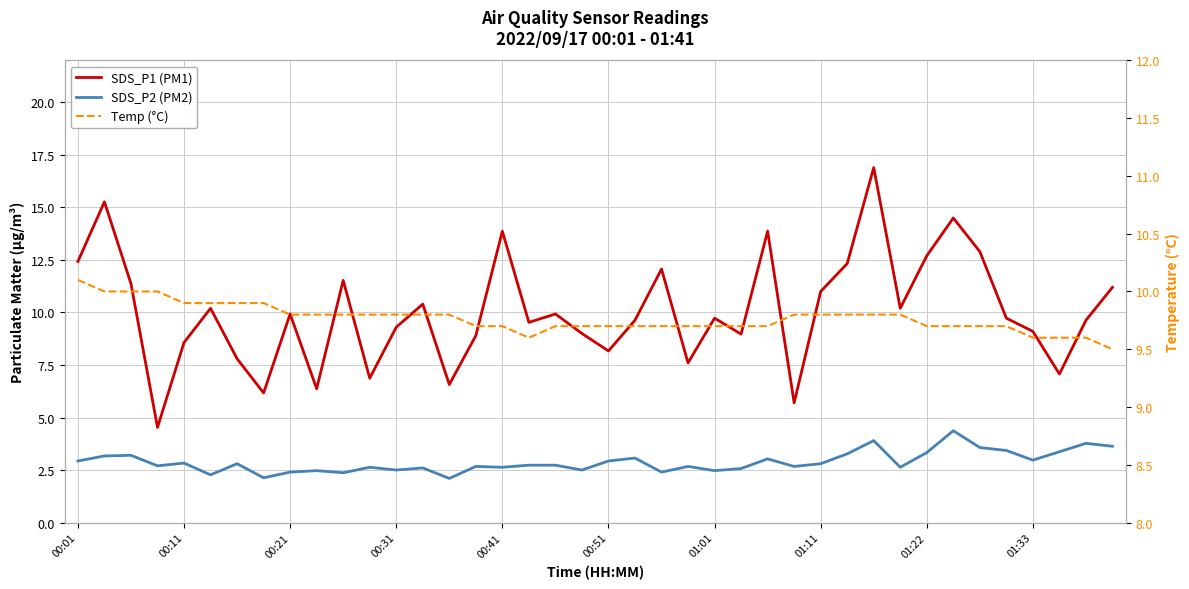

Is it true that Temp (°C) equals 16.5 at 38?

False